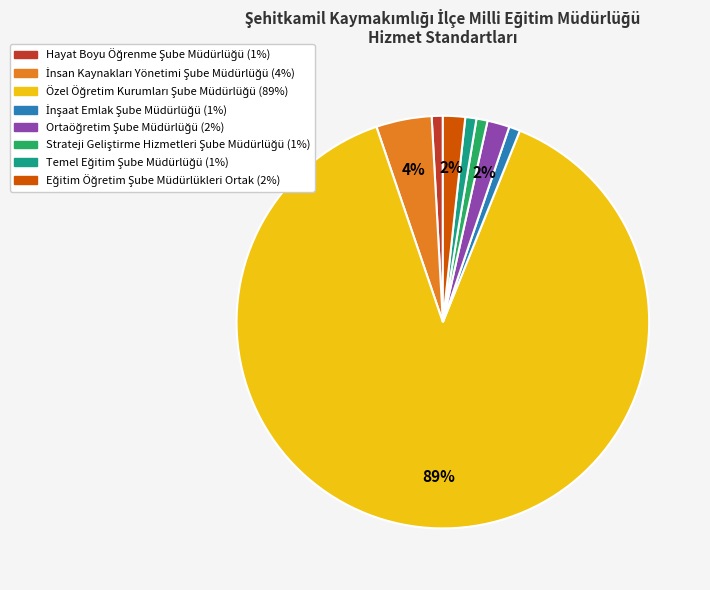

Is there any slice that represents more than half of the pie?

Yes